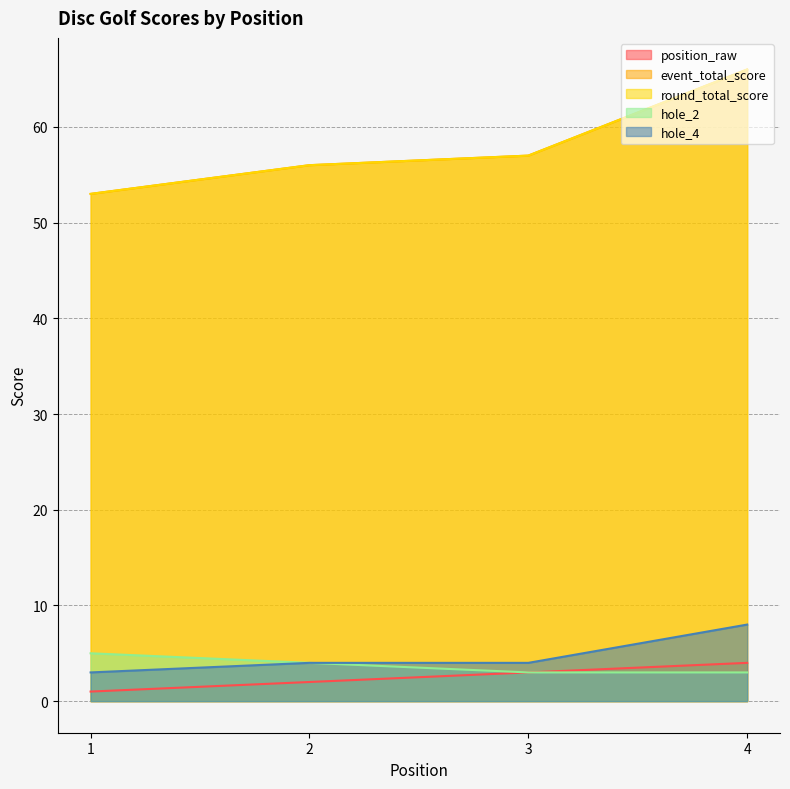

Rank the categories by hole_2 value from lowest to highest.

3, 4, 2, 1